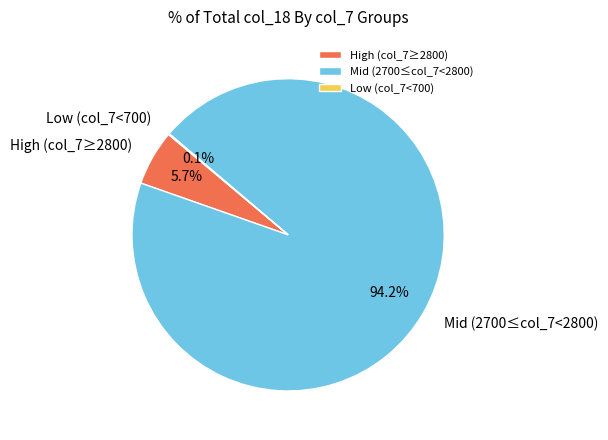

Which category has the biggest portion of the pie?

Mid (2700≤col_7<2800)